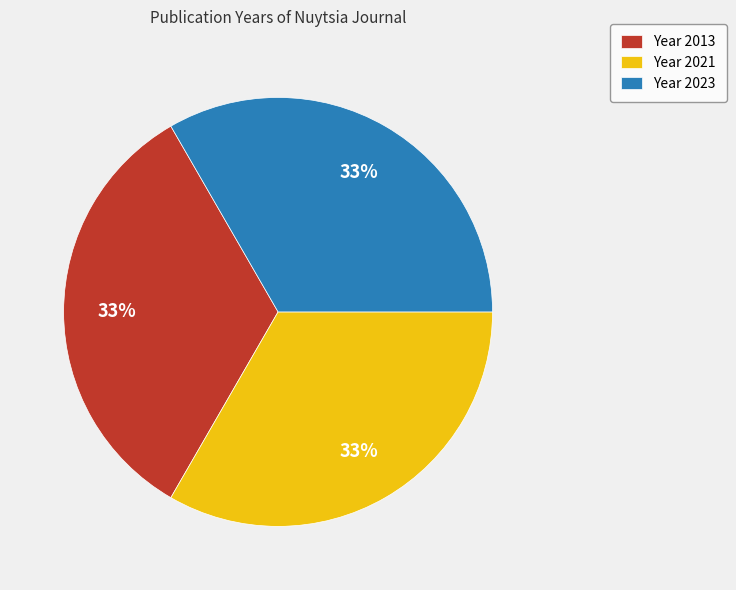

Do Year 2021 and Year 2023 together represent more than half of the pie?

Yes